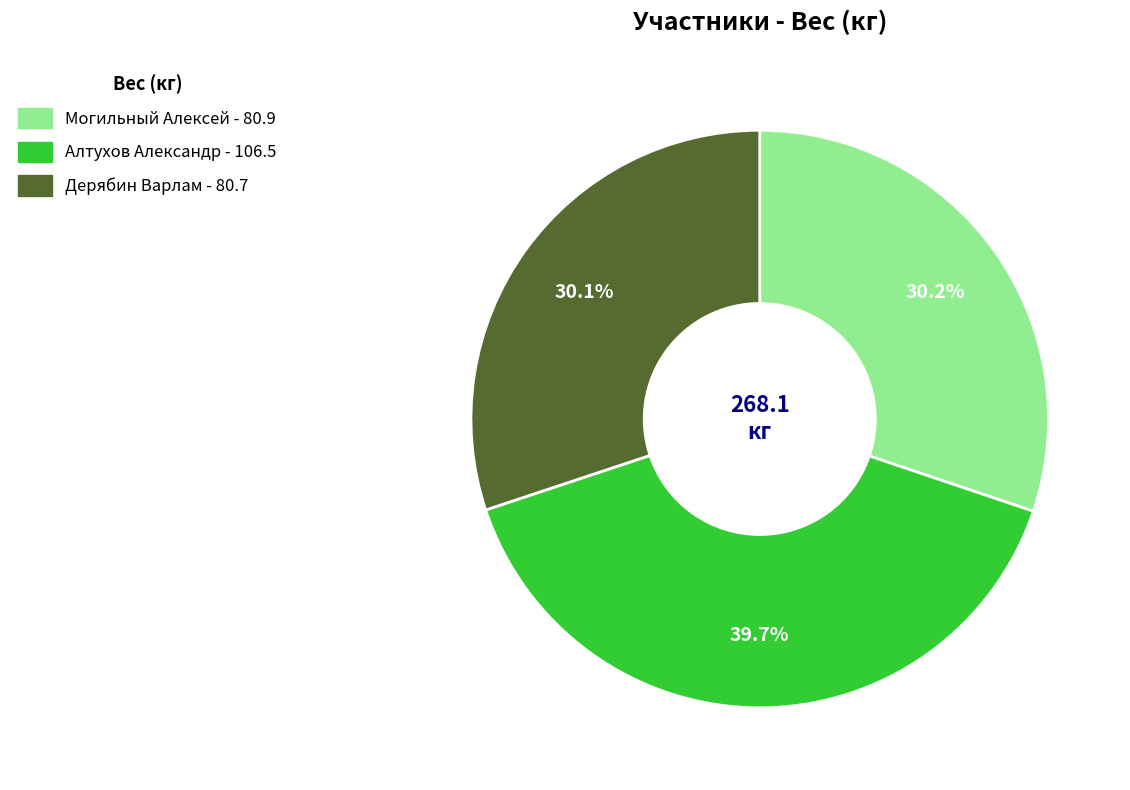

Does any single category account for the majority?

No